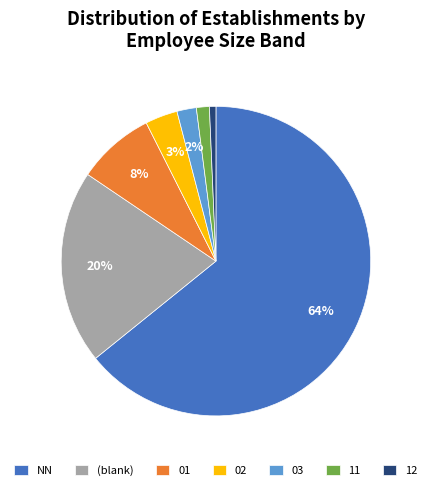

Approximately how many times larger is the value at (blank) compared to NN?

0.3